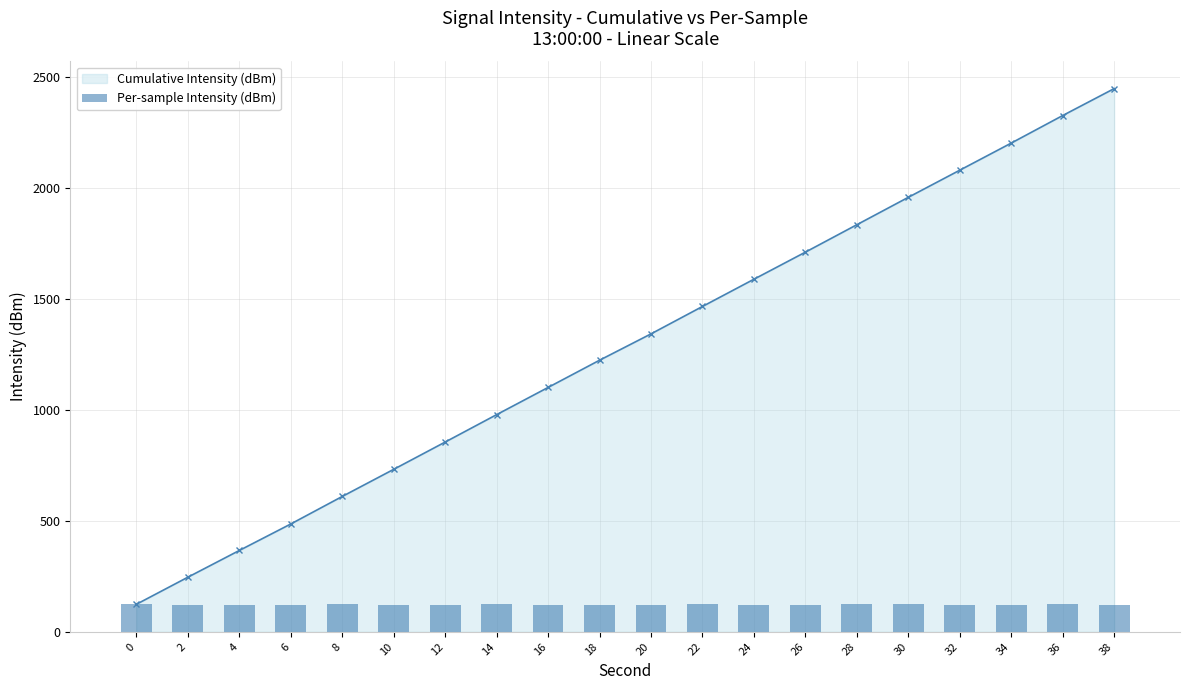

What is the minimum value for Cumulative Intensity (dBm)?

123.9